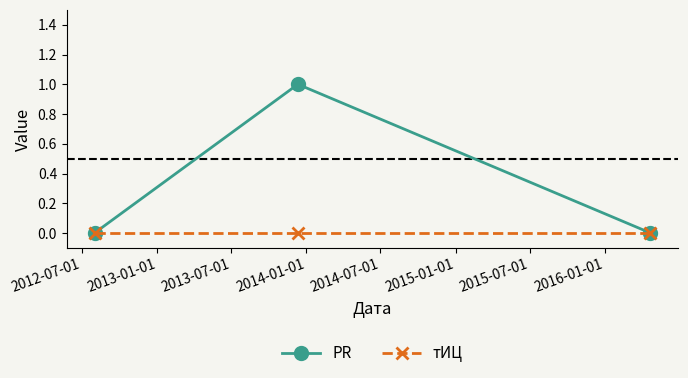

What are all the series names shown in the legend?

PR, тИЦ